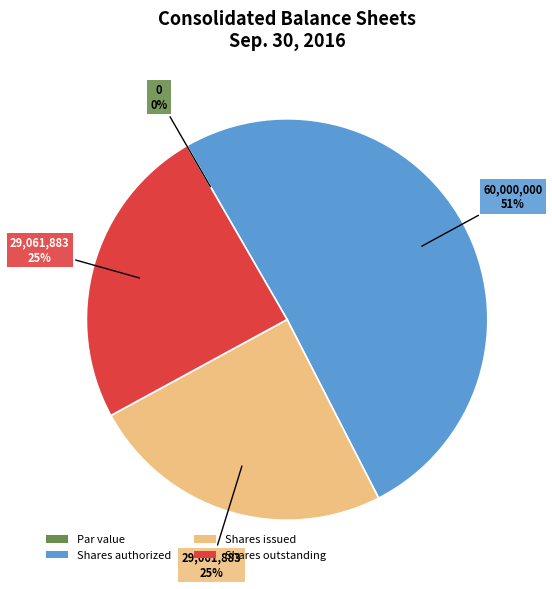

To the nearest percent, what is the difference between the Common stock, shares outstanding and Common stock, par value slice percentages?

25%